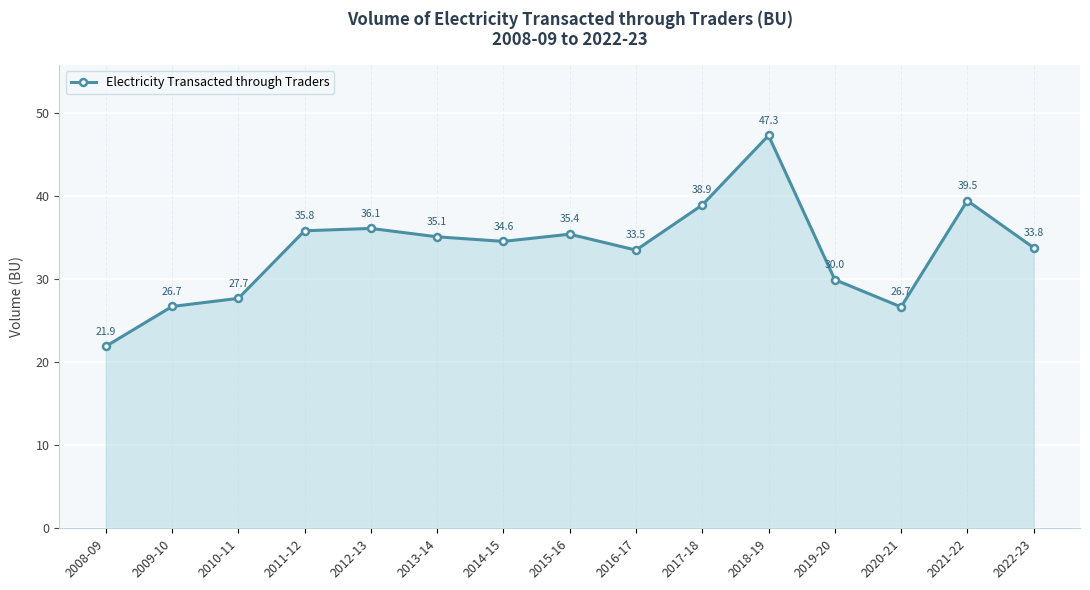

What is the change in value from 2012-13 to 2020-21?

-9.5